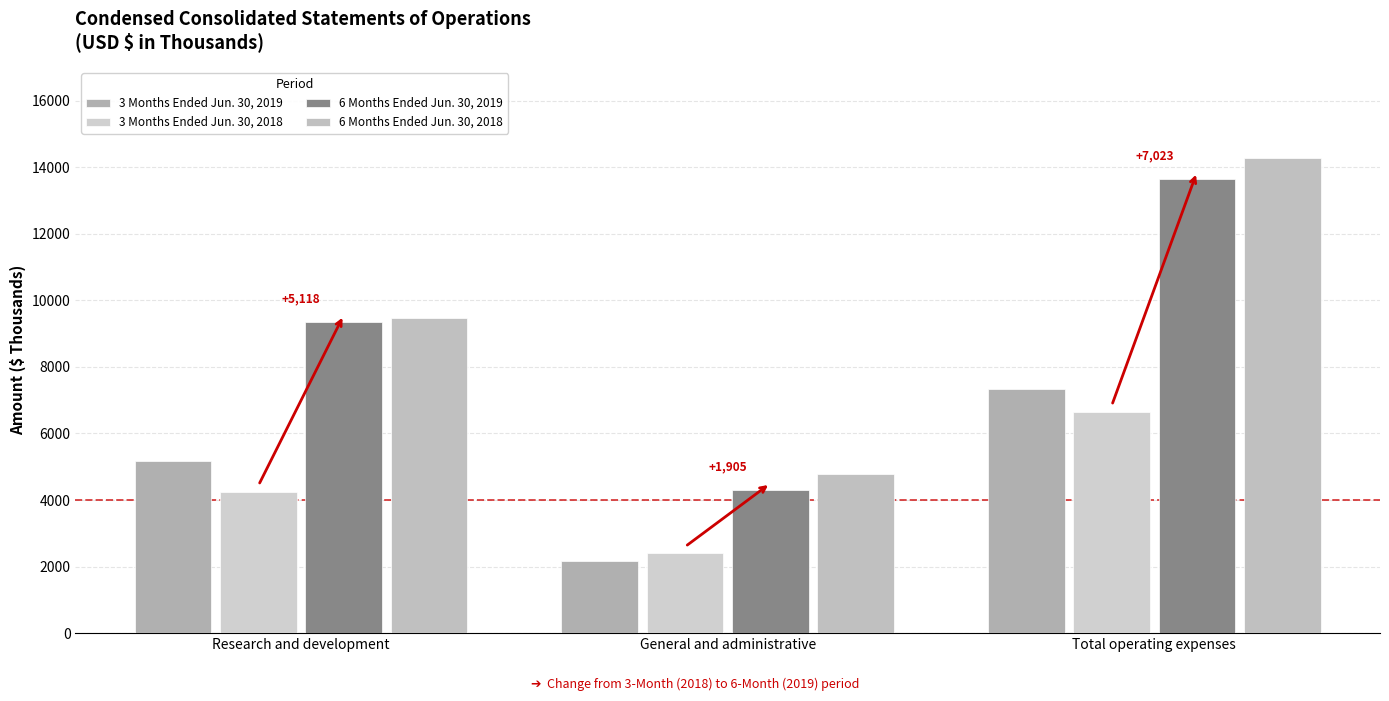

What is the label of the 3rd bar from the left?

Total operating expenses